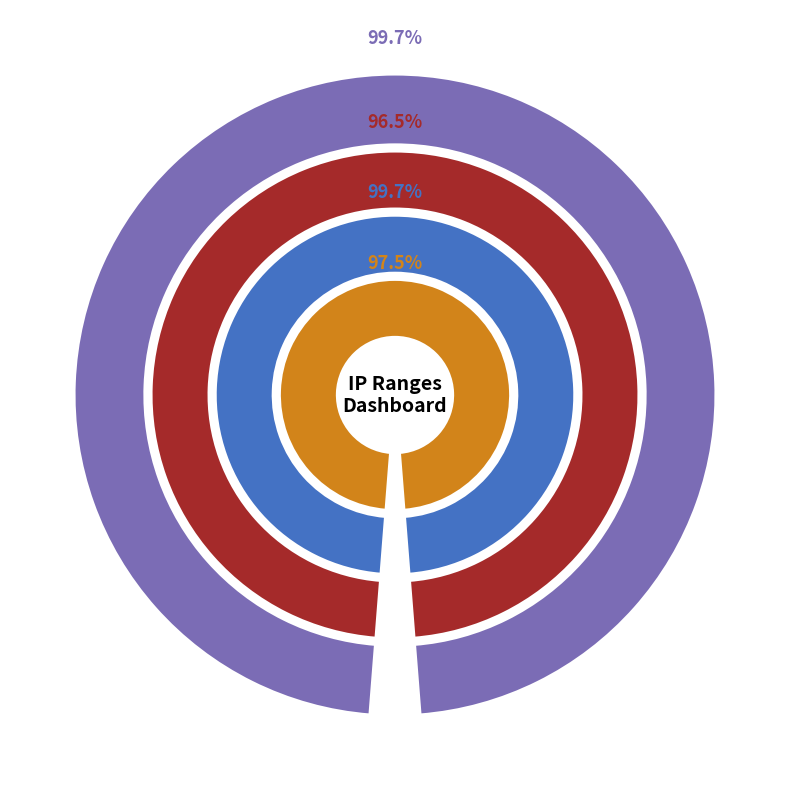

Does 185.233.87.0/24 account for over 50% of the chart?

No